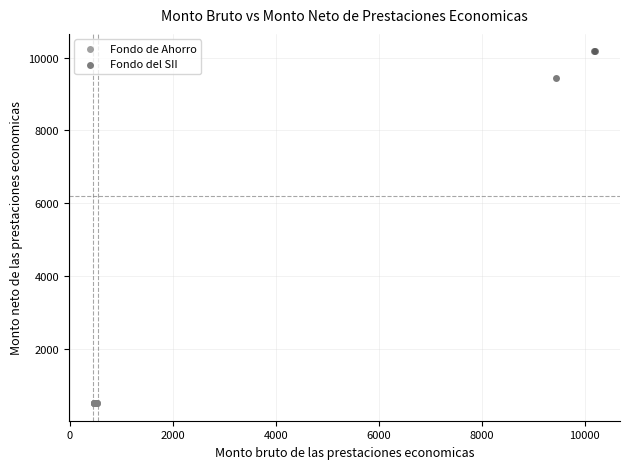

Which series has the largest Y range (max minus min)?

Fondo del SII